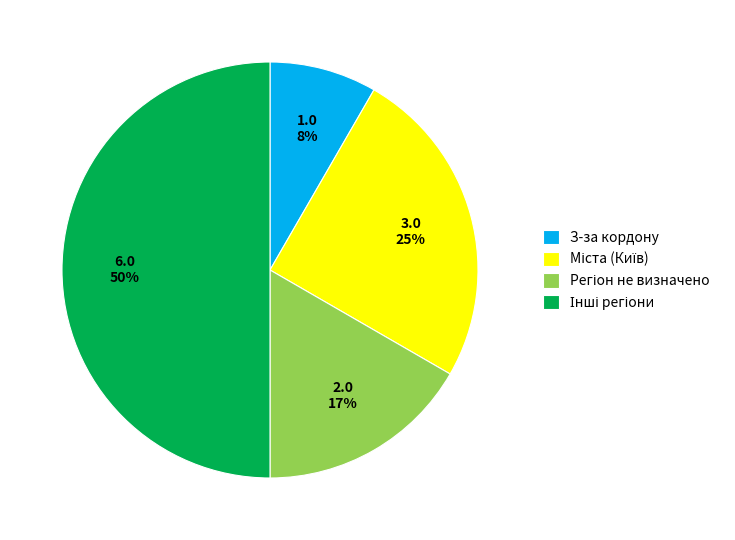

What percentage is the З-за кордону slice, to the nearest percent?

8%